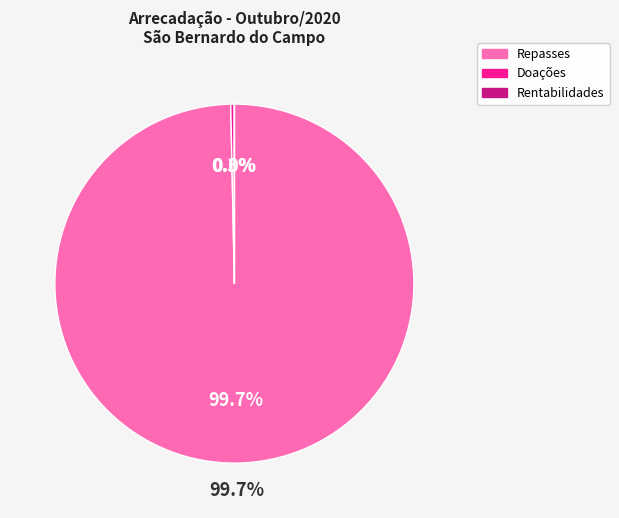

Which slice is the largest?

Repasses